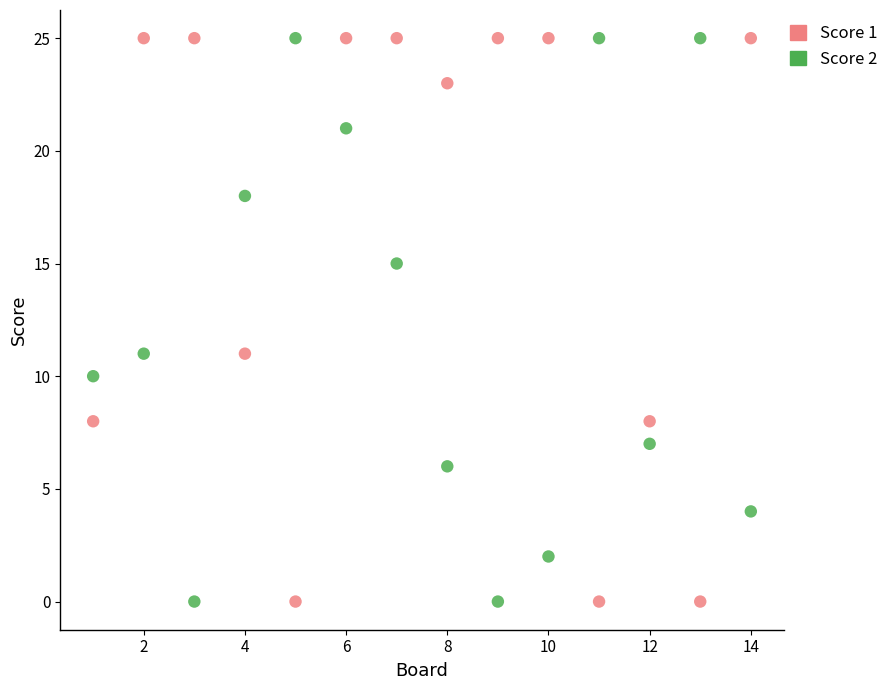

What are all the series names shown in the legend?

Score 1, Score 2